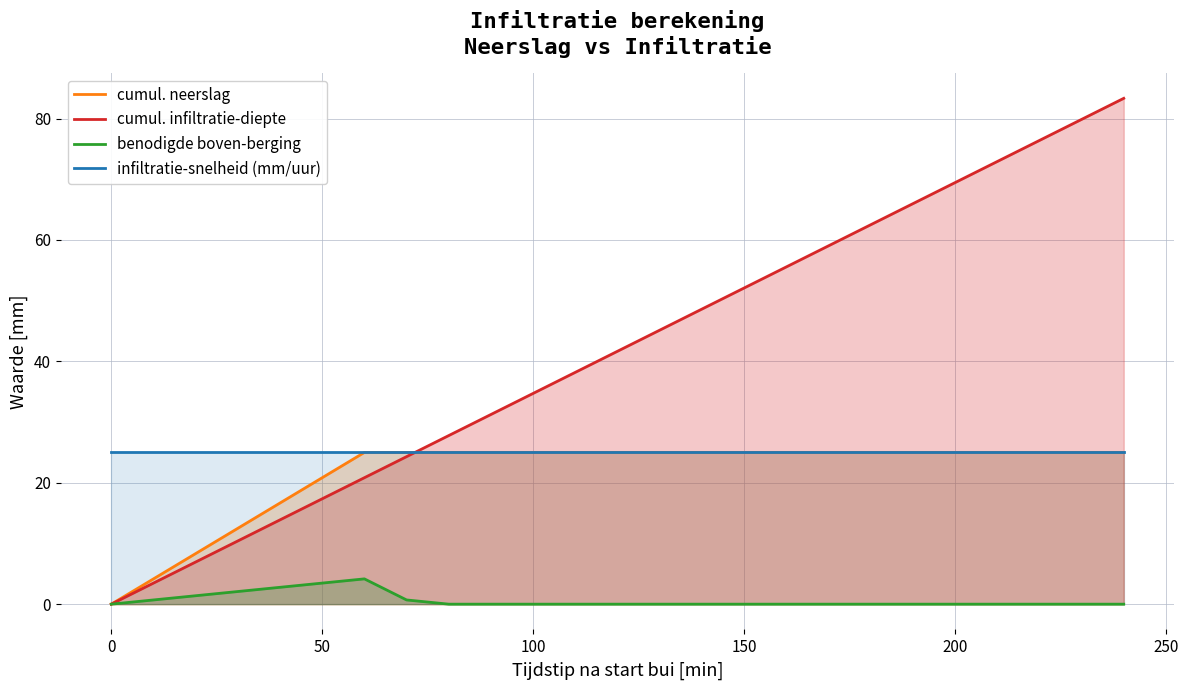

How many lines are shown in the chart?

4